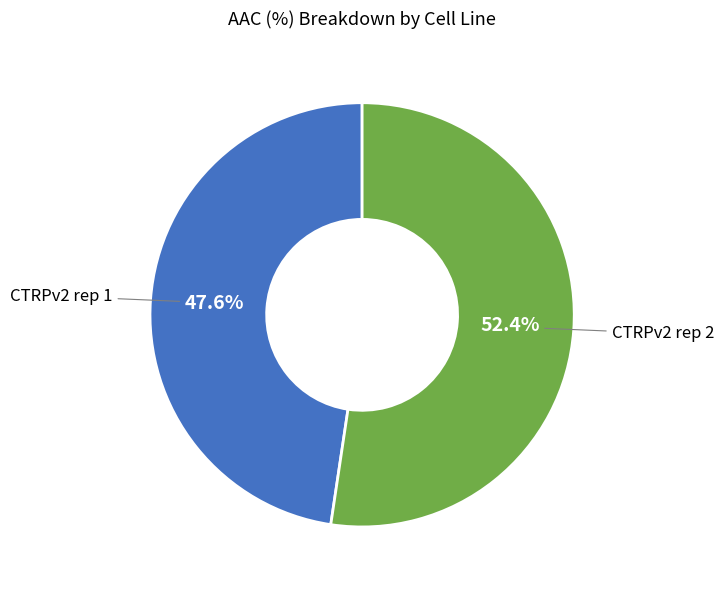

To the nearest percent, what is the difference between the CTRPv2 rep 1 and CTRPv2 rep 2 slice percentages?

5%